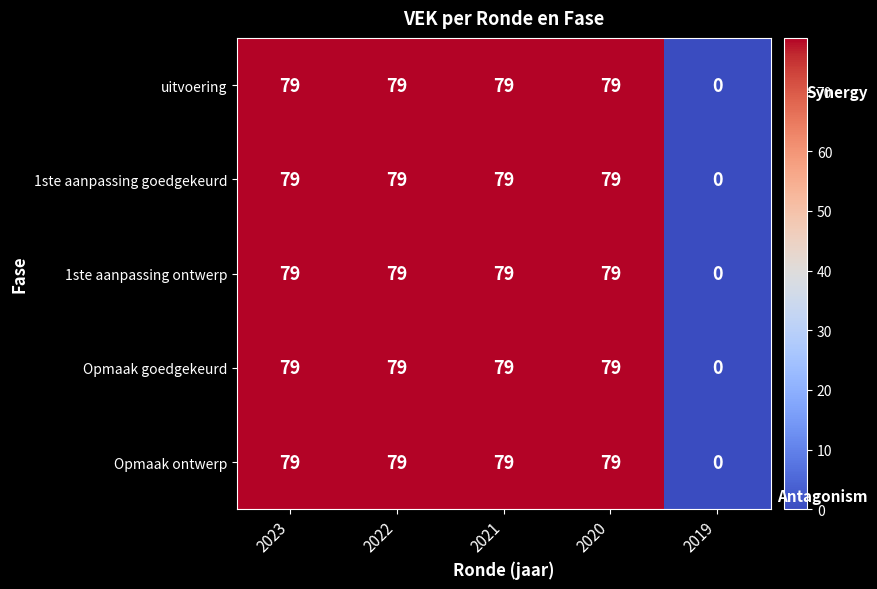

What is the average value of the Opmaak goedgekeurd series?

63